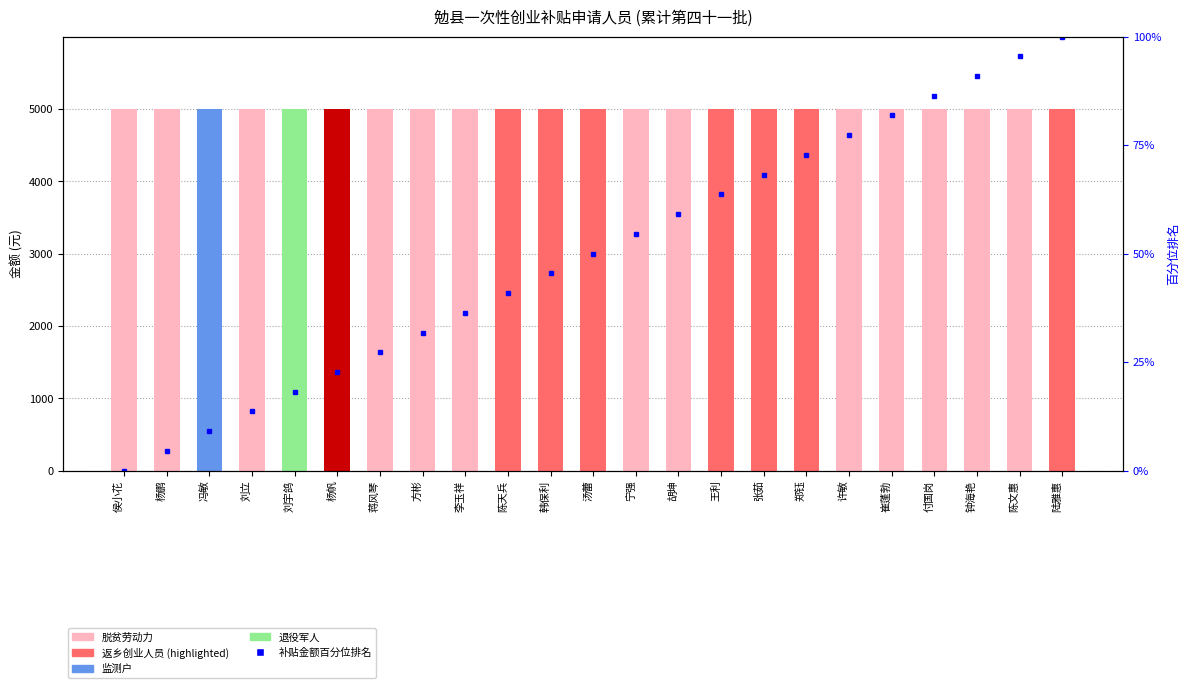

What is the label of the 1st bar from the left?

侯小花